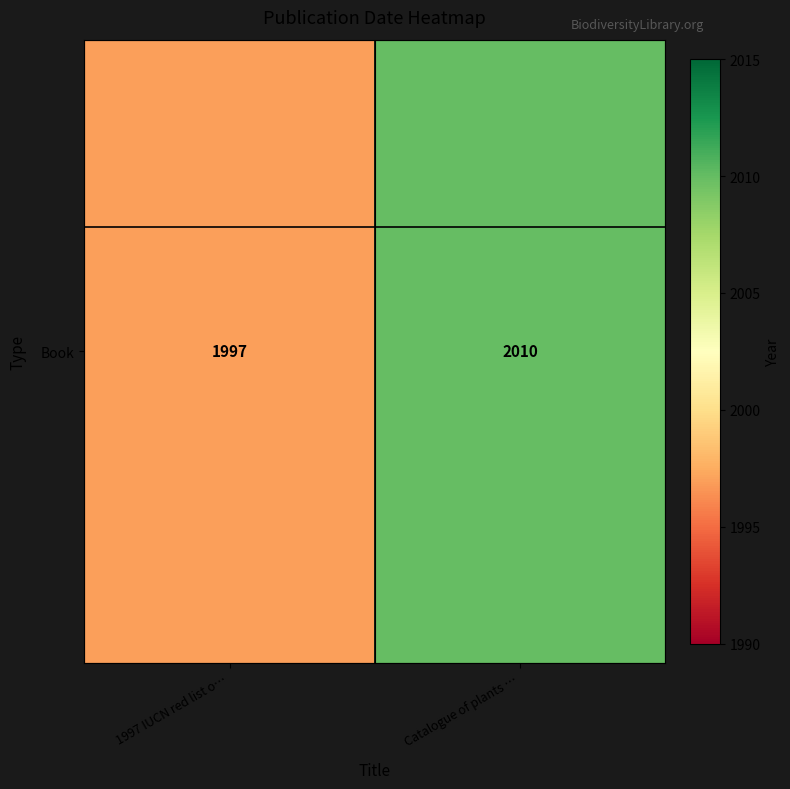

Reading right to left, transcribe all the data shown in this chart.

2010	1997